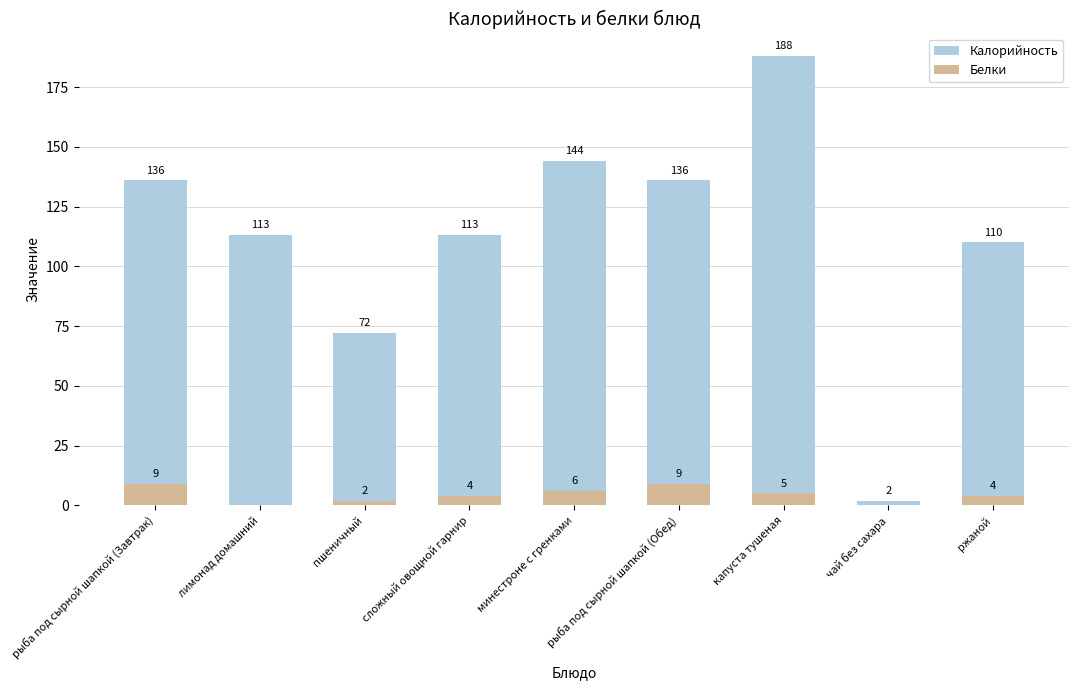

Count the number of data series in this chart.

2